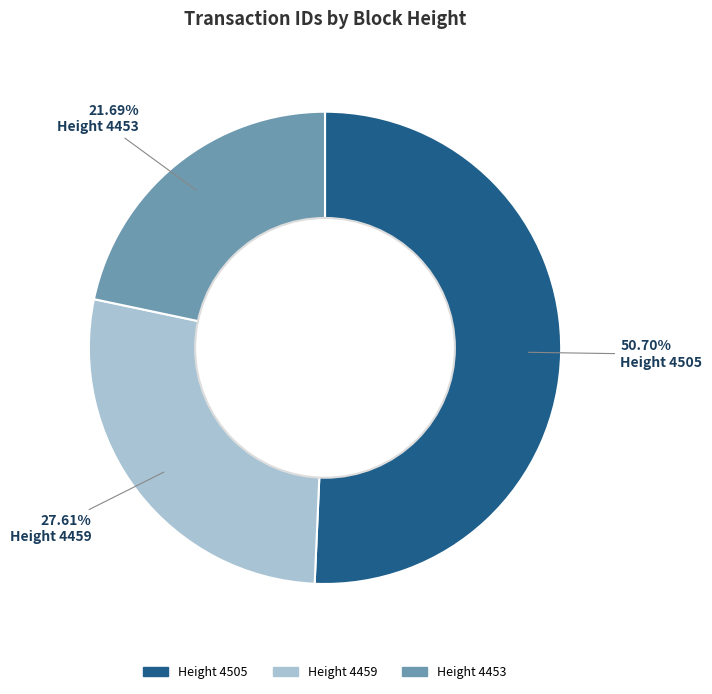

Combined, do Height 4505 and Height 4453 account for over 50%?

Yes